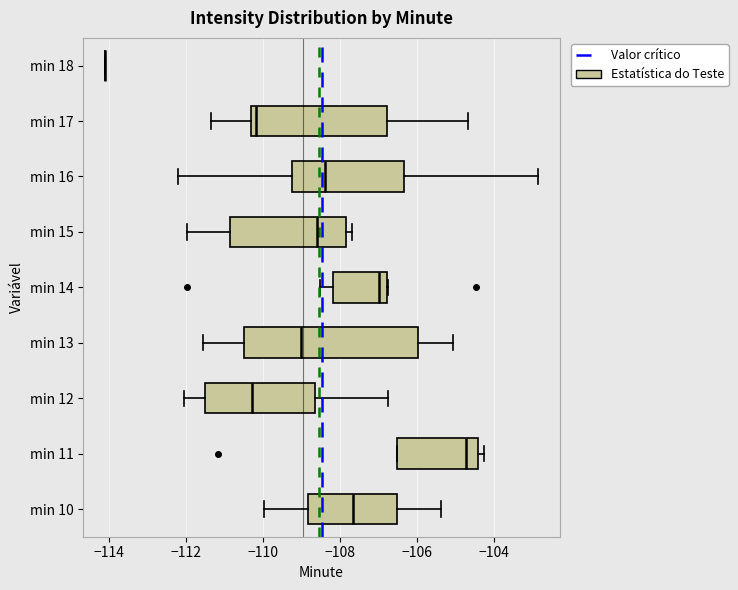

Reading bottom to top, transcribe this box plot: for each box, give where its median line is, the range the box spans, and where its two whiskers end, as read against the x-axis. The values are not printed on the chart, so give them approximately, as read against the axis.

min 10: median -107.6, box -108.8 to -106.6, whiskers -110.0 to -105.4
min 11: median -104.8, box -106.6 to -104.4, whiskers -106.6 to -104.2
min 12: median -110.2, box -111.6 to -108.6, whiskers -112.0 to -106.8
min 13: median -109.0, box -110.4 to -106.0, whiskers -111.6 to -105.0
min 14: median -107.0, box -108.2 to -106.8, whiskers -108.6 to -106.8
min 15: median -108.6, box -110.8 to -107.8, whiskers -112.0 to -107.8 (just right of the box's right edge)
min 16: median -108.4, box -109.2 to -106.4, whiskers -112.2 to -102.8
min 17: median -110.2, box -110.4 to -106.8, whiskers -111.4 to -104.6
min 18: box collapsed to a line at -114.2, whiskers -114.2 to -114.2